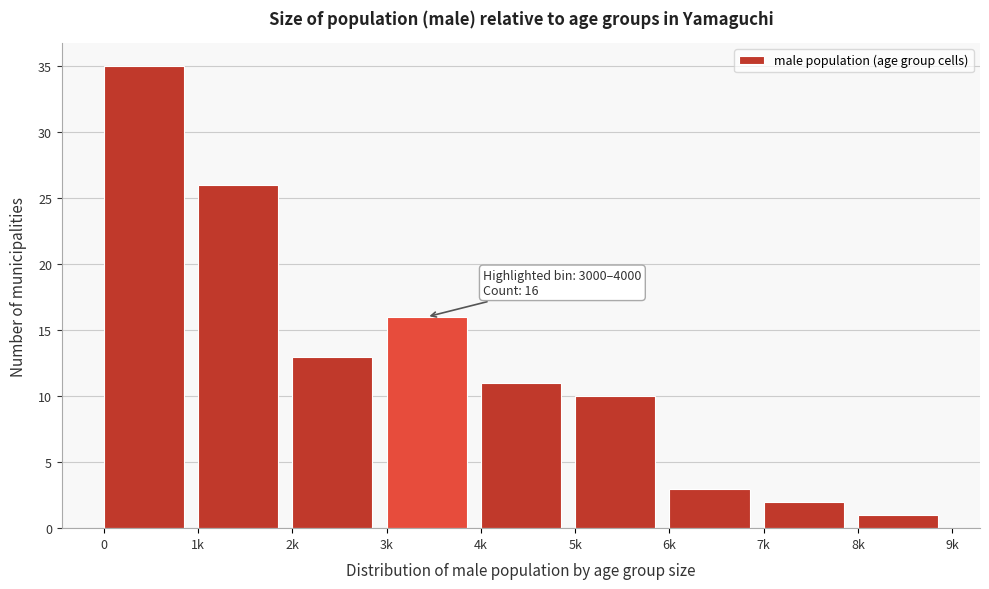

Reading left to right, transcribe all the data shown in this chart.

0=35	1k=26	2k=13	3k=16	4k=11	5k=10	6k=3	7k=2	8k=1